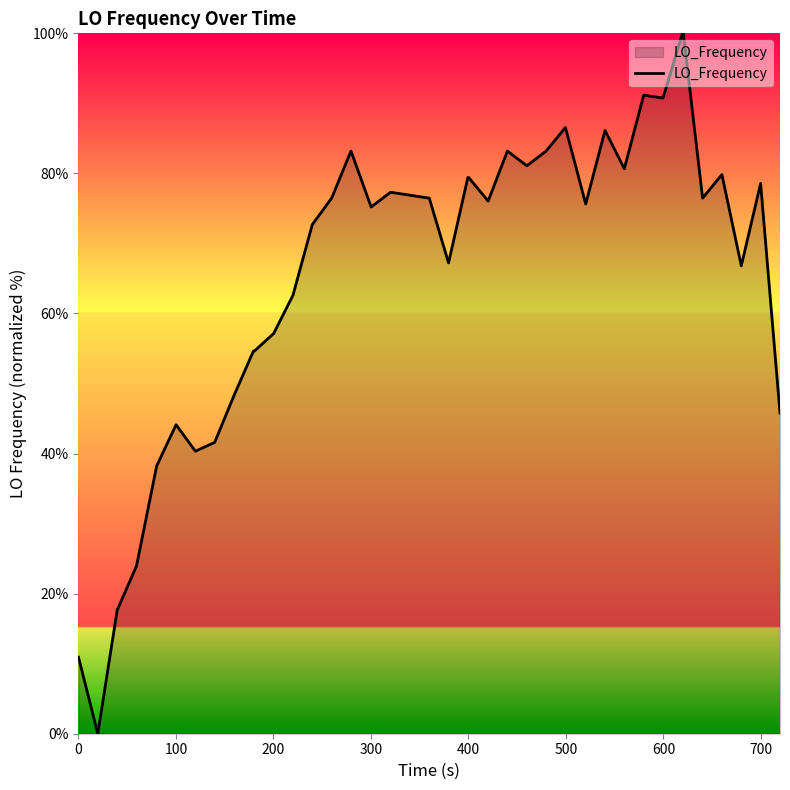

What is the greatest value displayed?

100.0